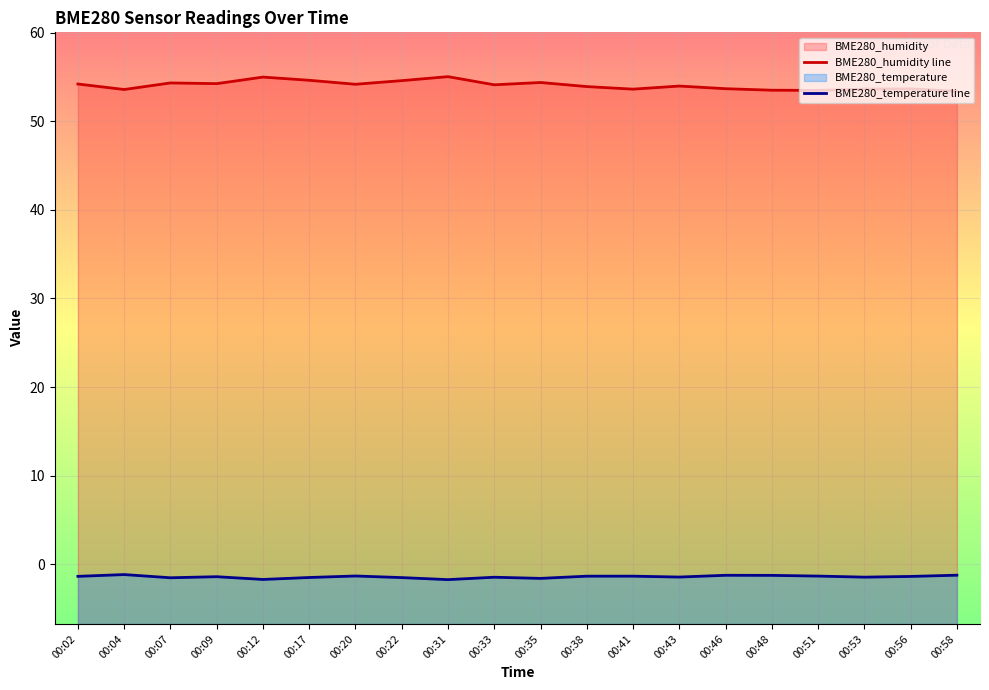

The BME280_temperature series shows -1.8 at 00:38. True or false?

False